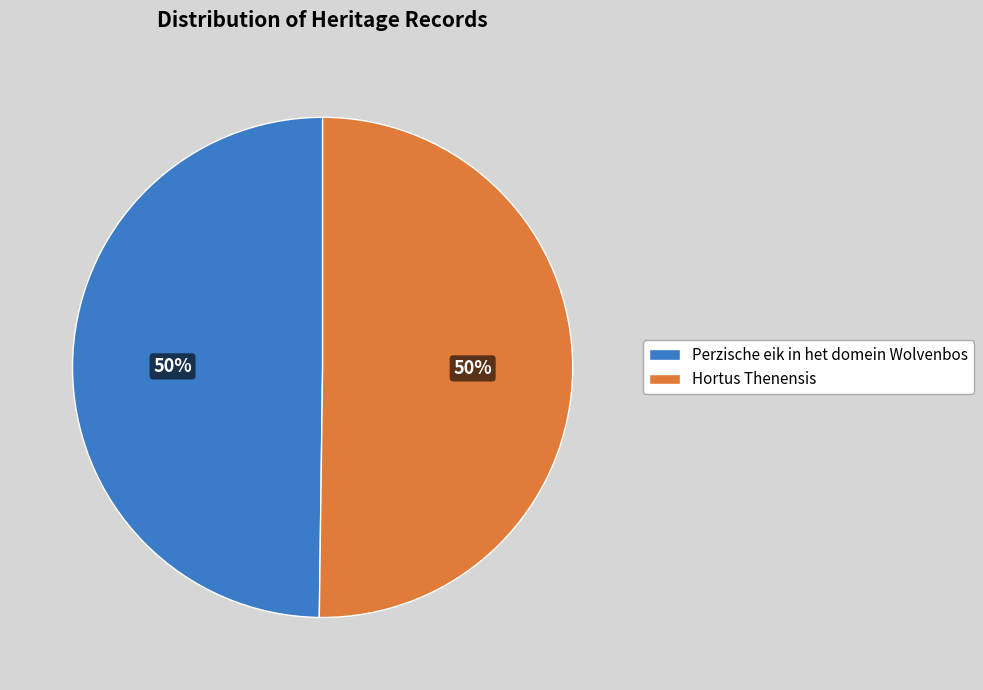

How many slices are in this pie chart?

2